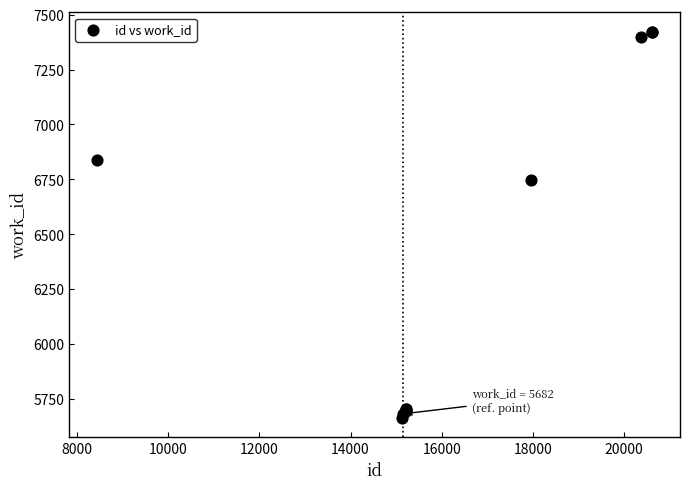

What Y value in the scatter plot is closest to 6543?

6749